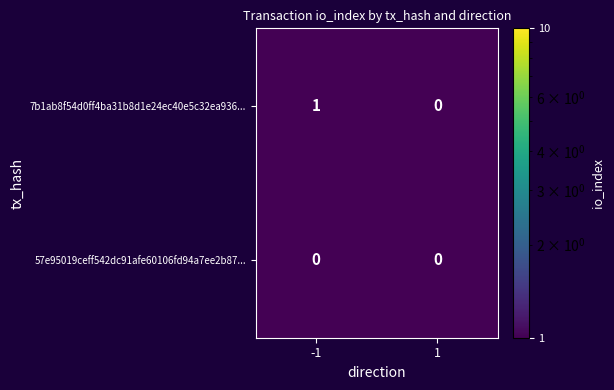

True or false: 7b1ab8f54d0ff4ba31b8d1e24ec40e5c32ea936... has a value of 1 at -1.

True